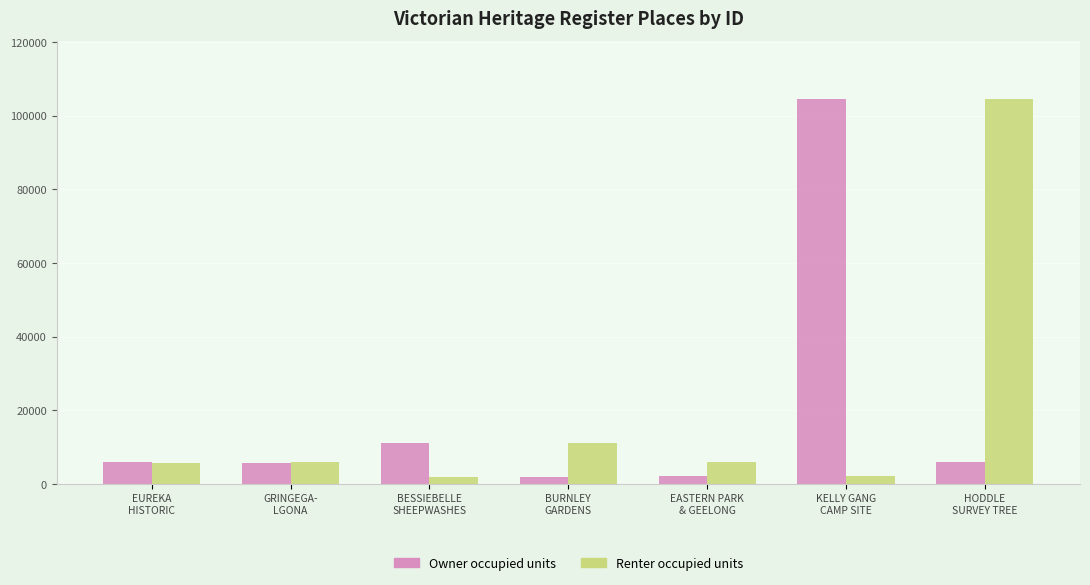

What is the minimum value for Renter occupied units?

1892